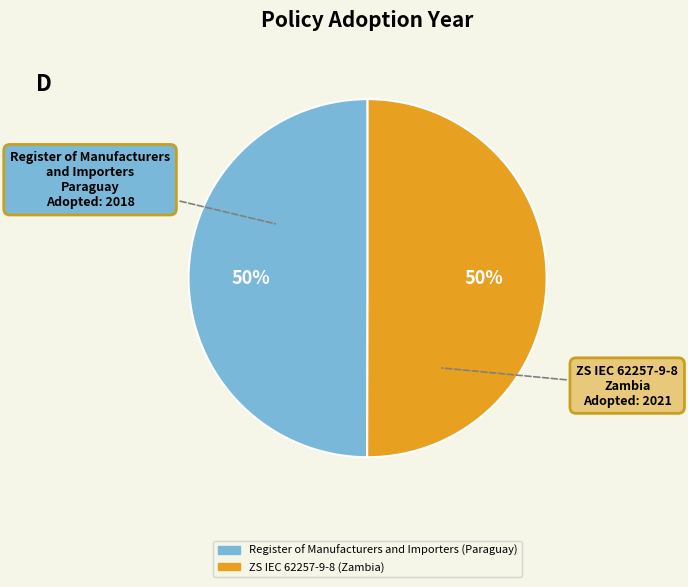

What is the ratio of the value at ZS IEC 62257-9-8 (Zambia) to the value at Register of Manufacturers and Importers (Paraguay)?

1.0